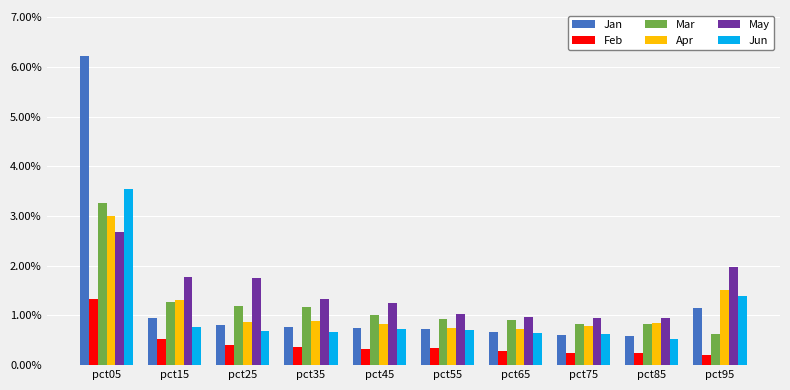

What is the value of the Jan bar at the 1st from the left?

6.2